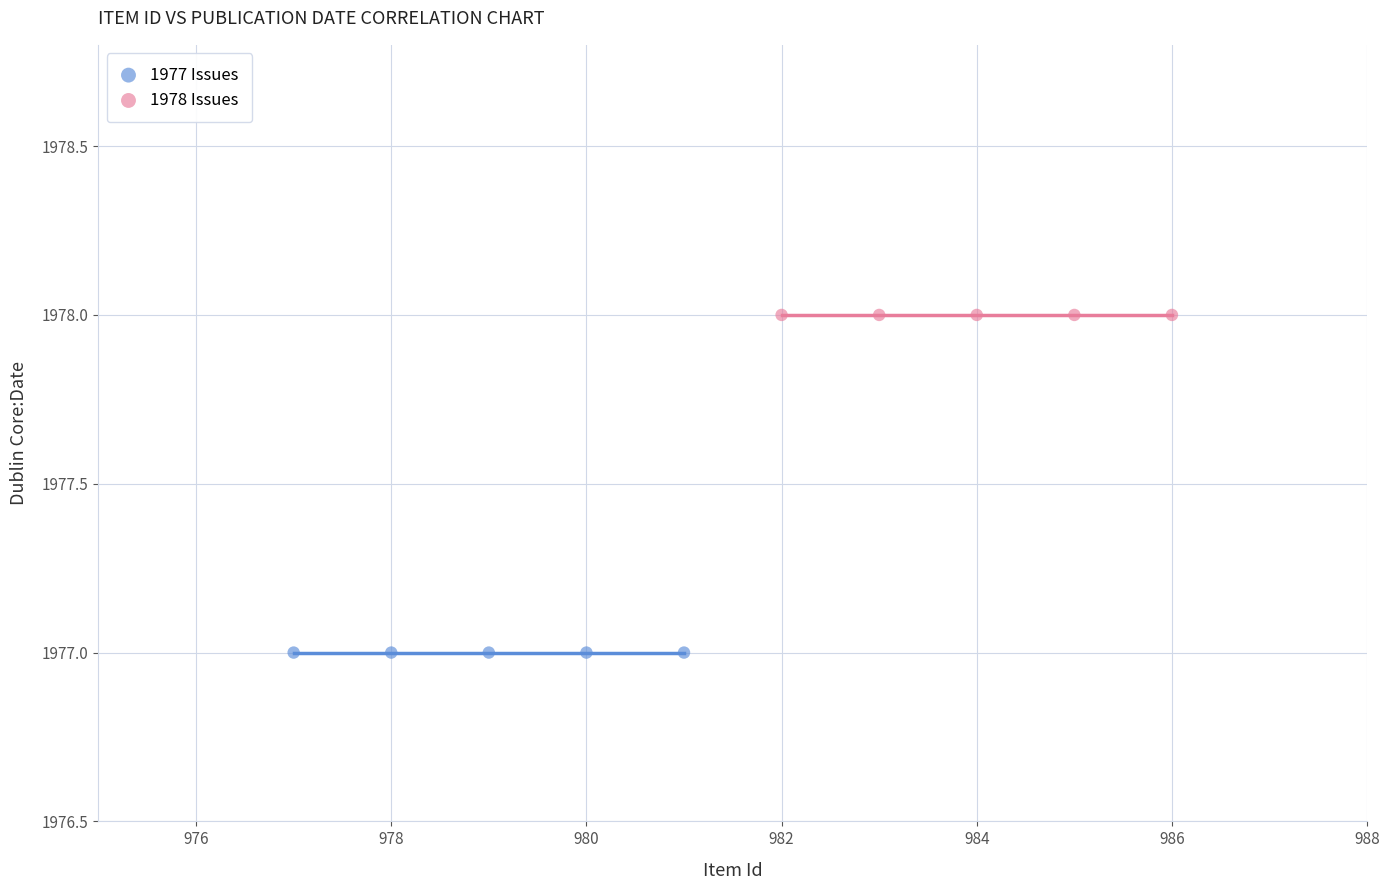

Which series contains the lowest Y value?

1977 Issues